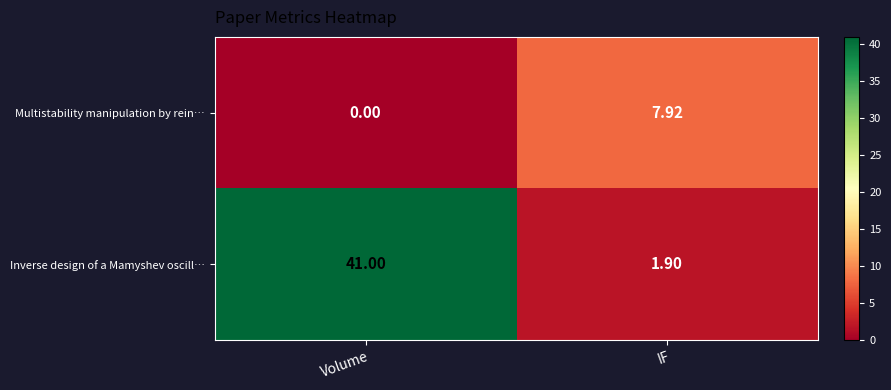

Where does the Multistability manipulation by rein… series first go above 7?

IF